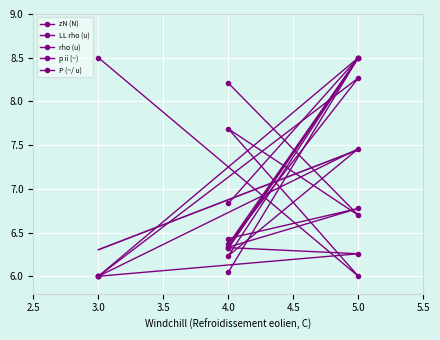

At which category does p ii (~) reach its first local peak?

5.0